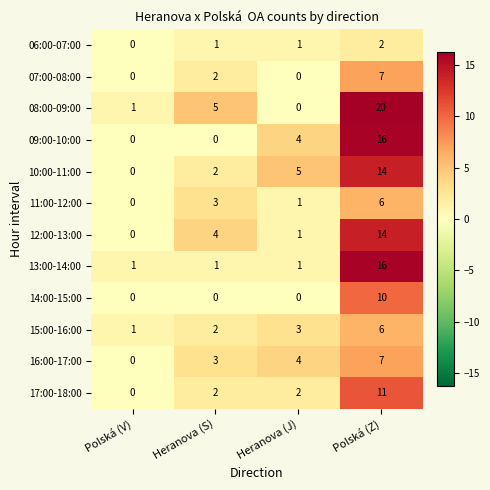

Read the 11:00-12:00 value at Polská (Z).

6